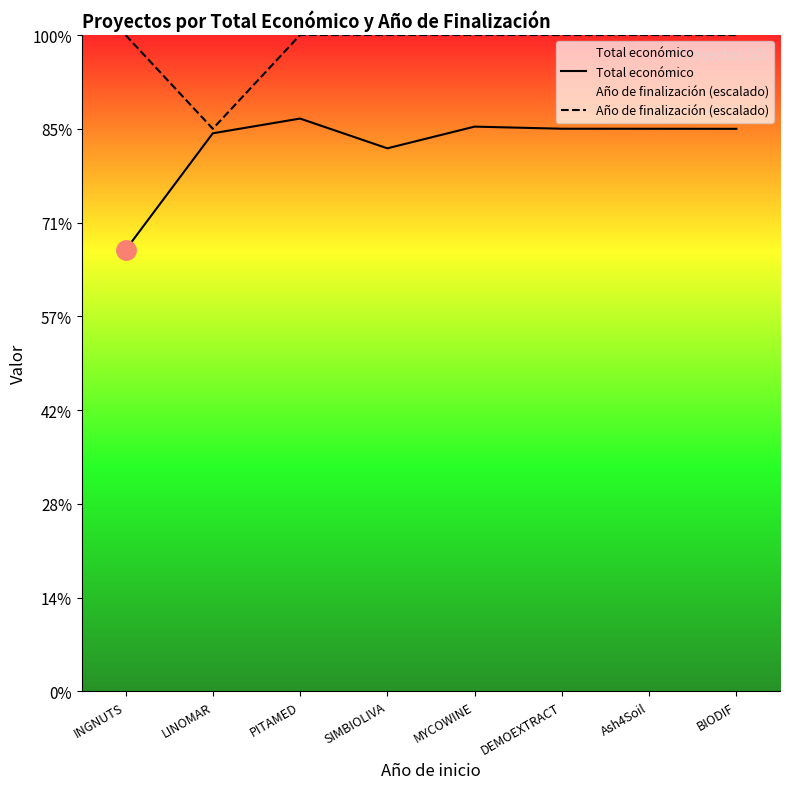

The Año de finalización (escalado) series shows 700000.0 at INGNUTS. True or false?

True